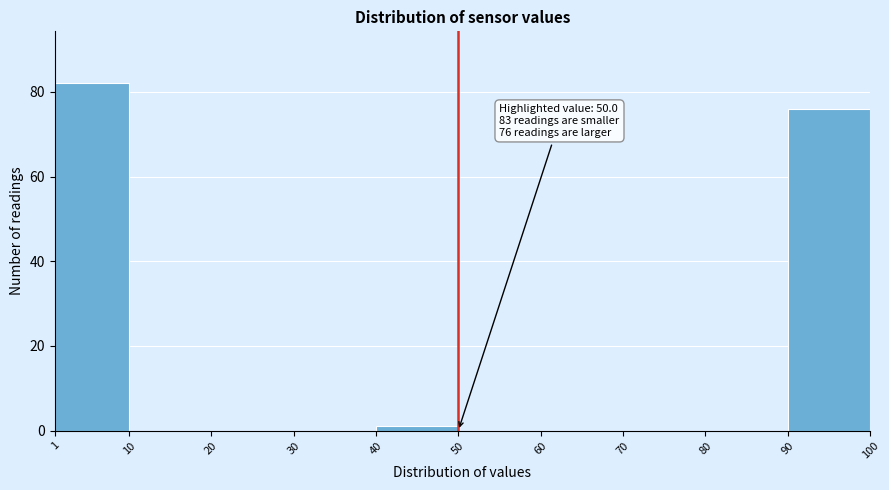

Which range on the x-axis has the tallest bar?

1 to 10